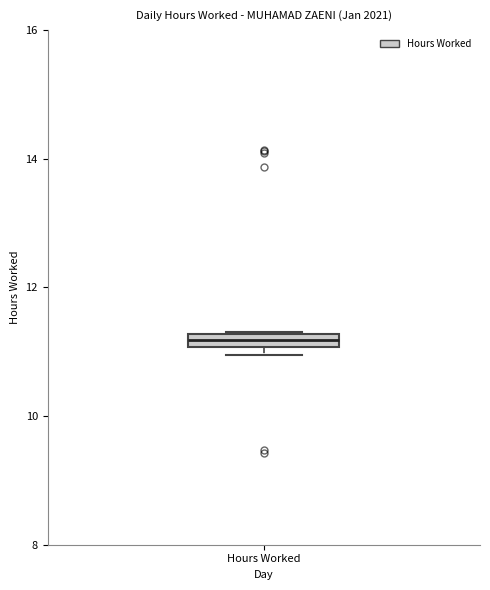

Where is the lower edge of the box for Hours Worked on the y-axis? The values are not printed on the chart, so give them approximately, as read against the axis.

11.0